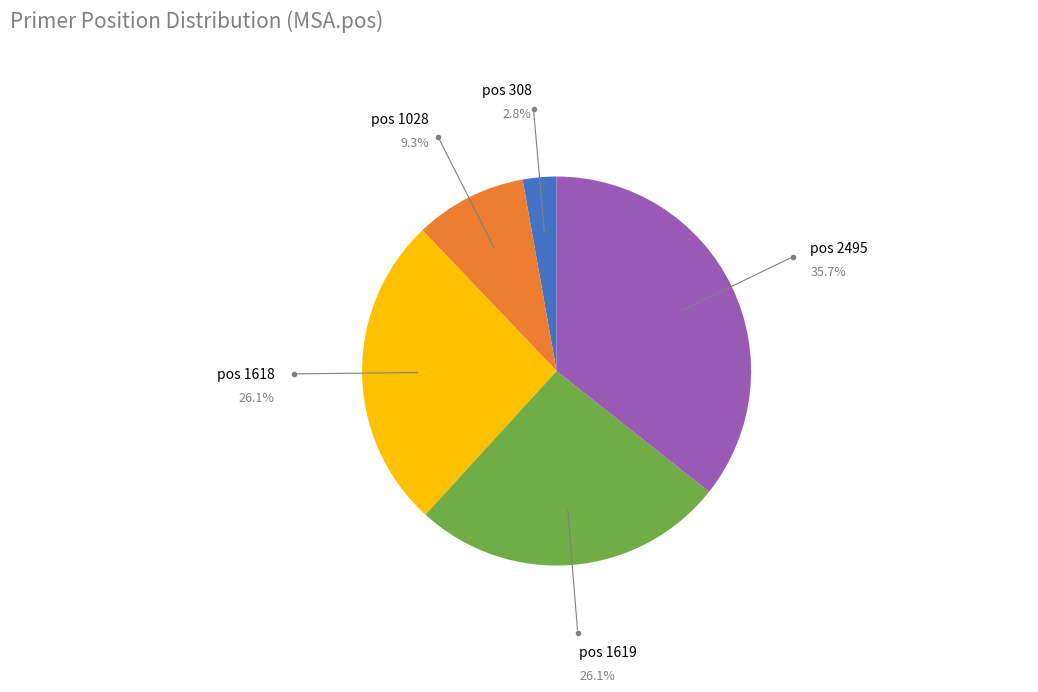

What portion of the pie excludes pos 1028?

90.7%